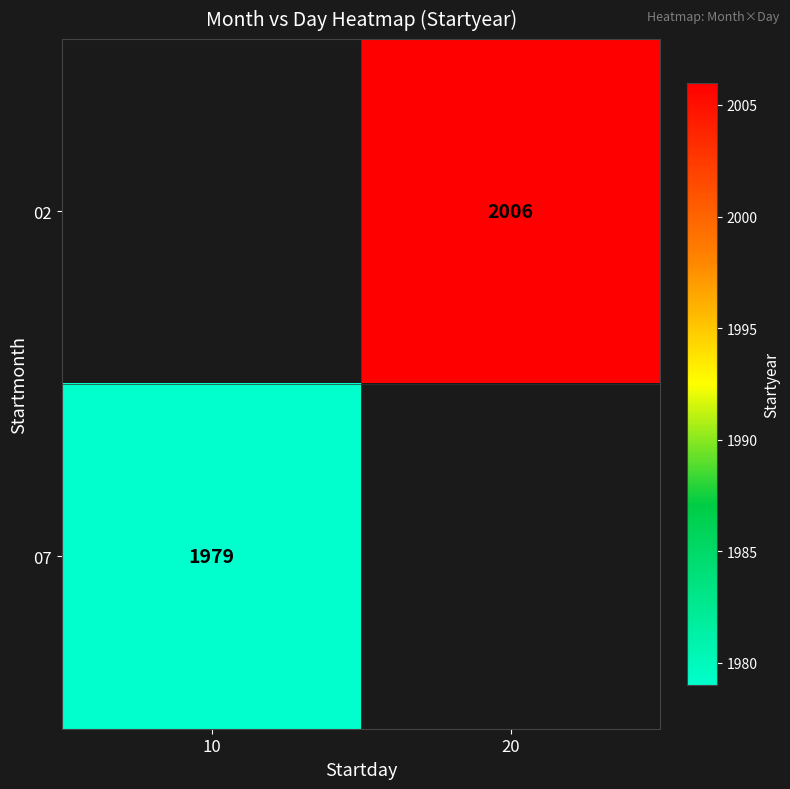

True or false: 07 has a value of 1979 at 10.

True